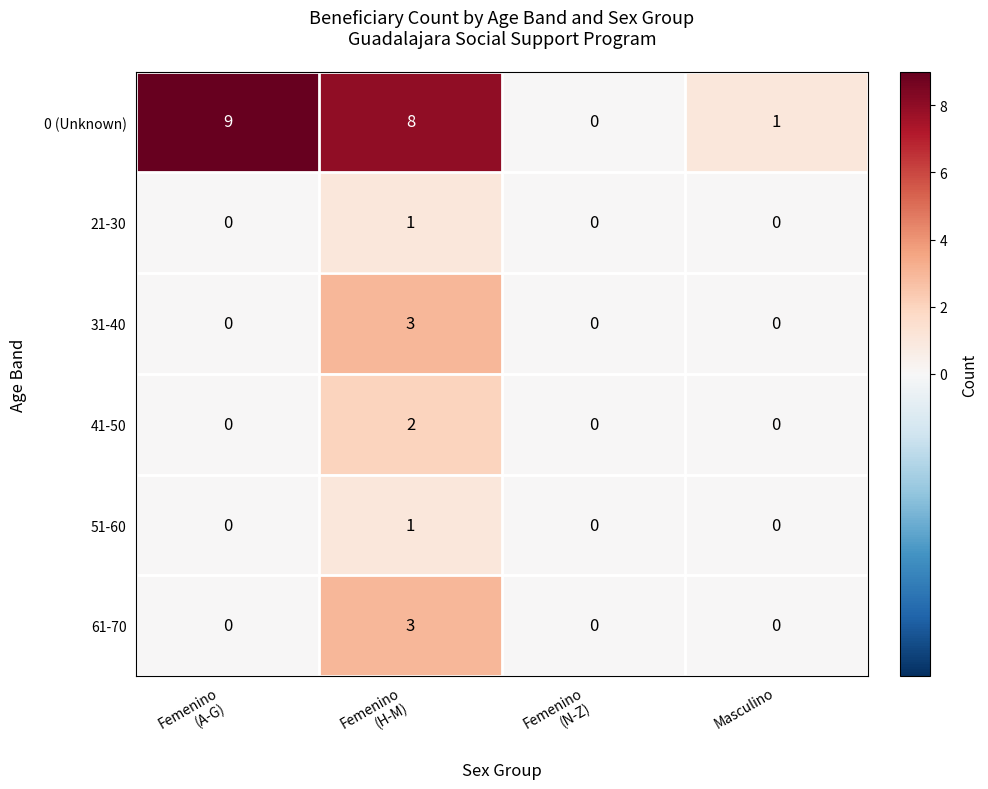

The value of 31-40 at Masculino is -1. True or false?

False